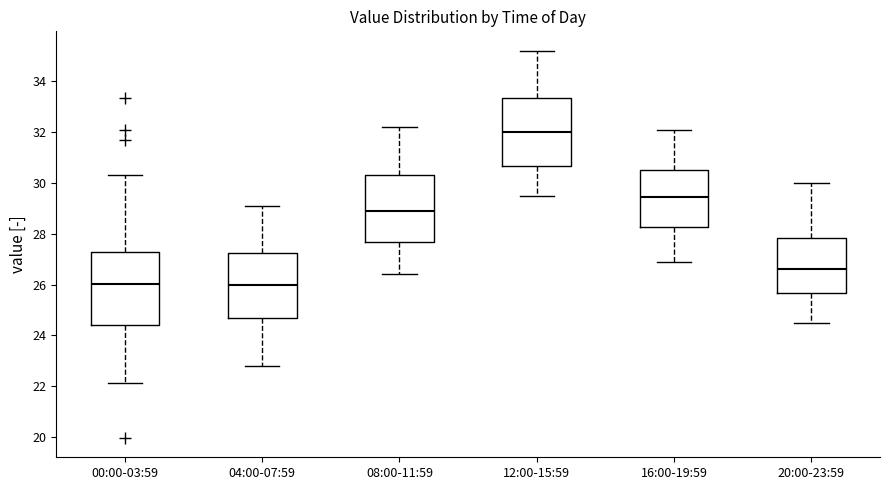

Where does the median line of the box for 04:00-07:59 sit on the y-axis? The values are not printed on the chart, so give them approximately, as read against the axis.

26.0